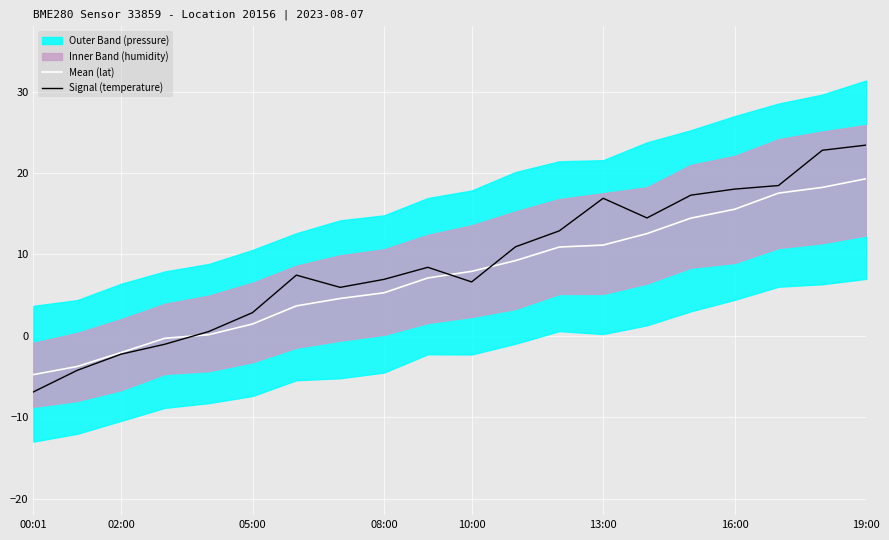

What is the highest value of the Signal (temperature) series?

23.4